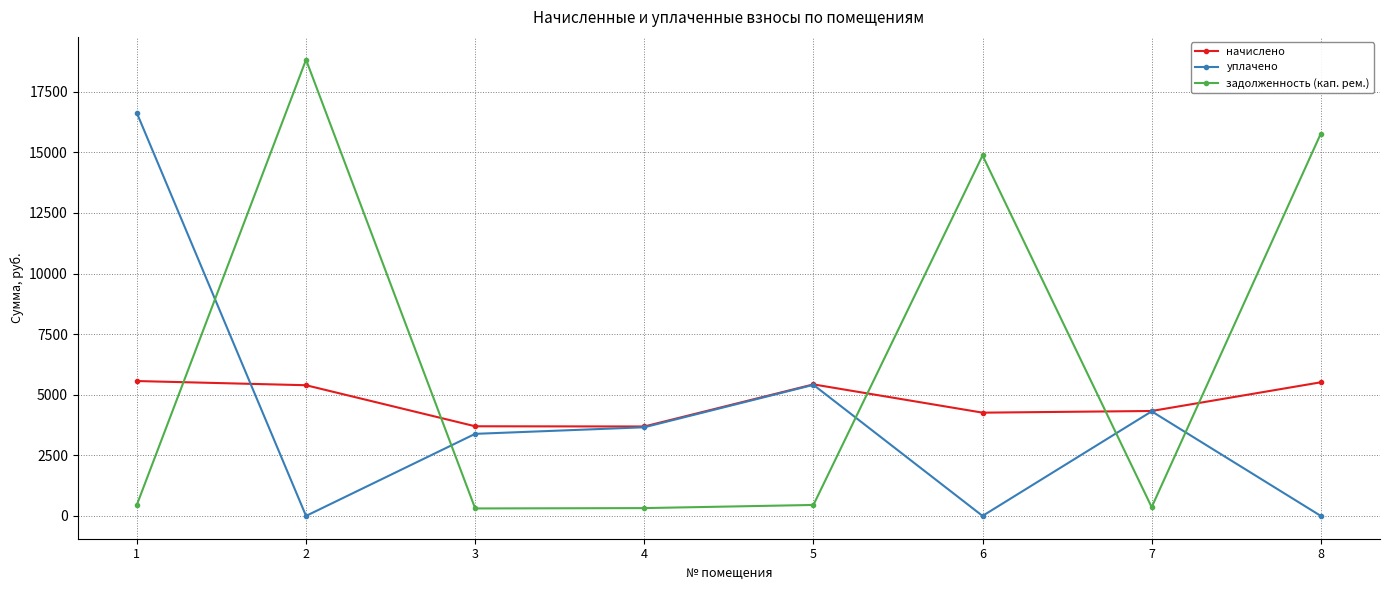

What is the minimum value for начислено?

3689.3